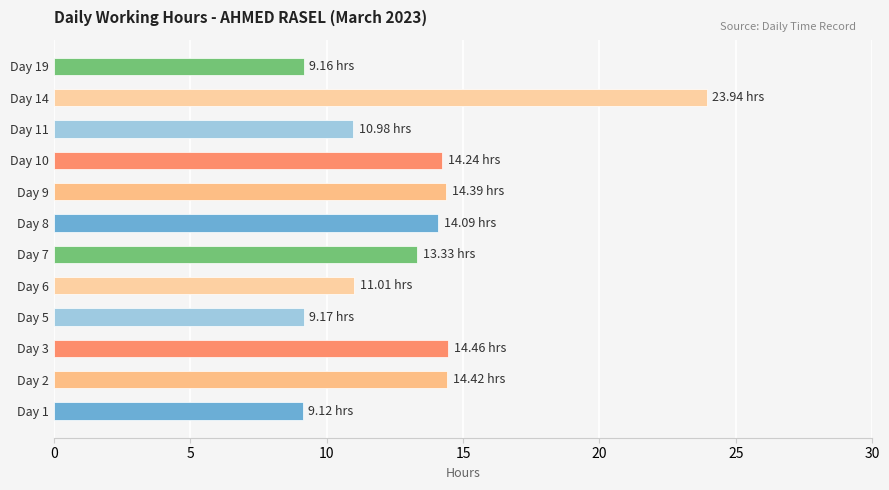

Between Day 8 and Day 11, which is larger?

Day 8